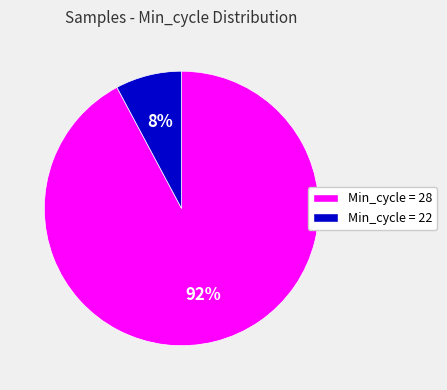

Do Min_cycle = 22 and Min_cycle = 28 together represent more than half of the pie?

Yes